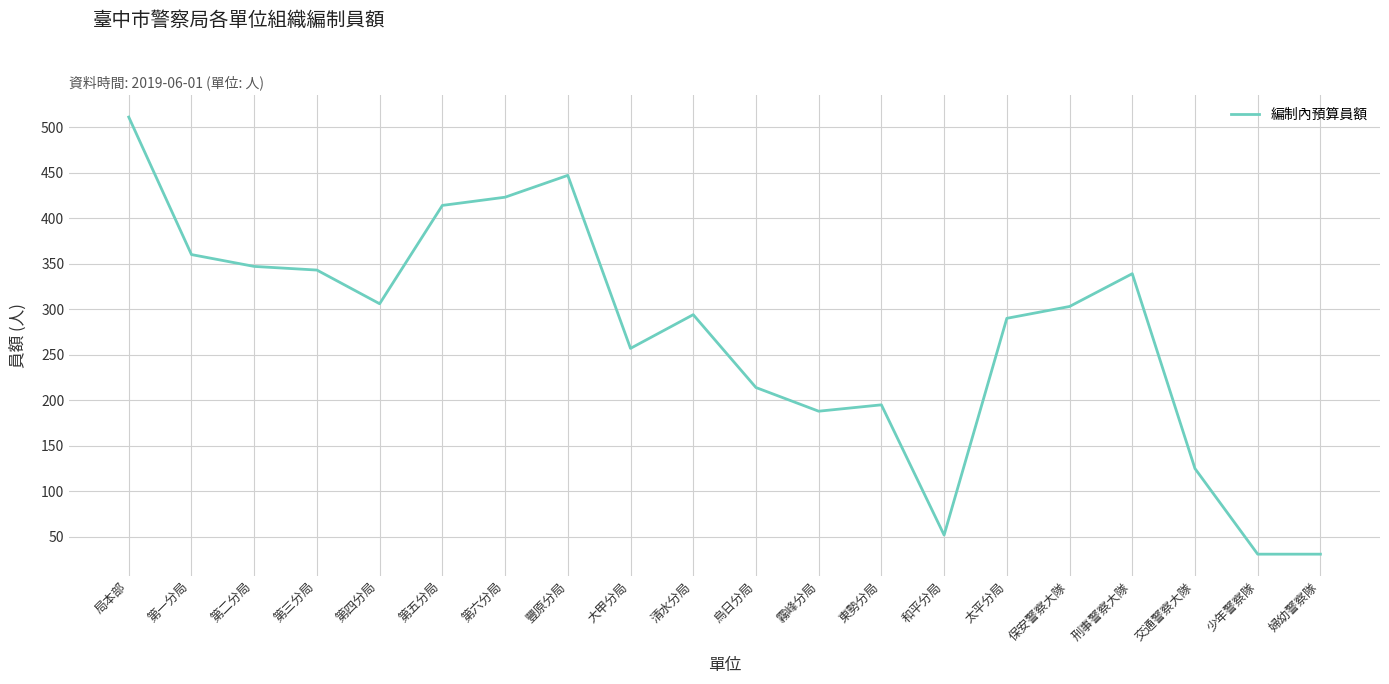

Where does the data first go above 303?

局本部